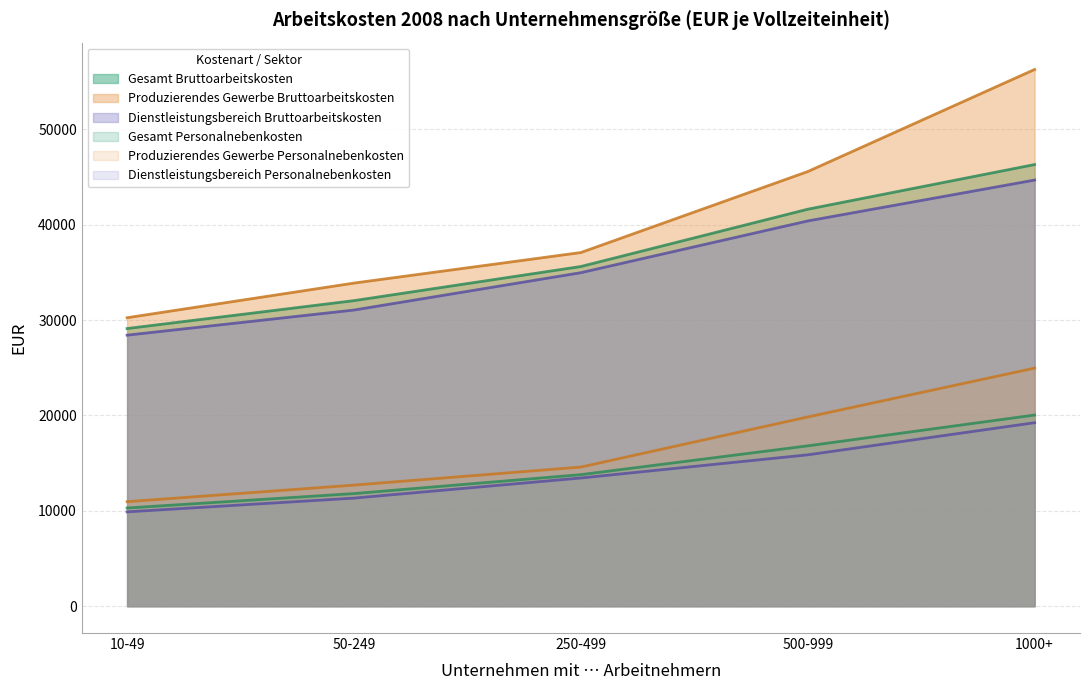

How many lines are shown in the chart?

6